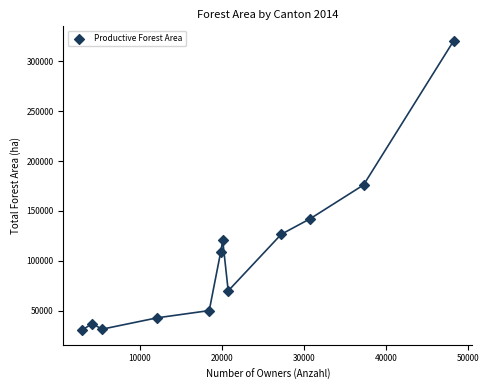

What is the average X value?

20608